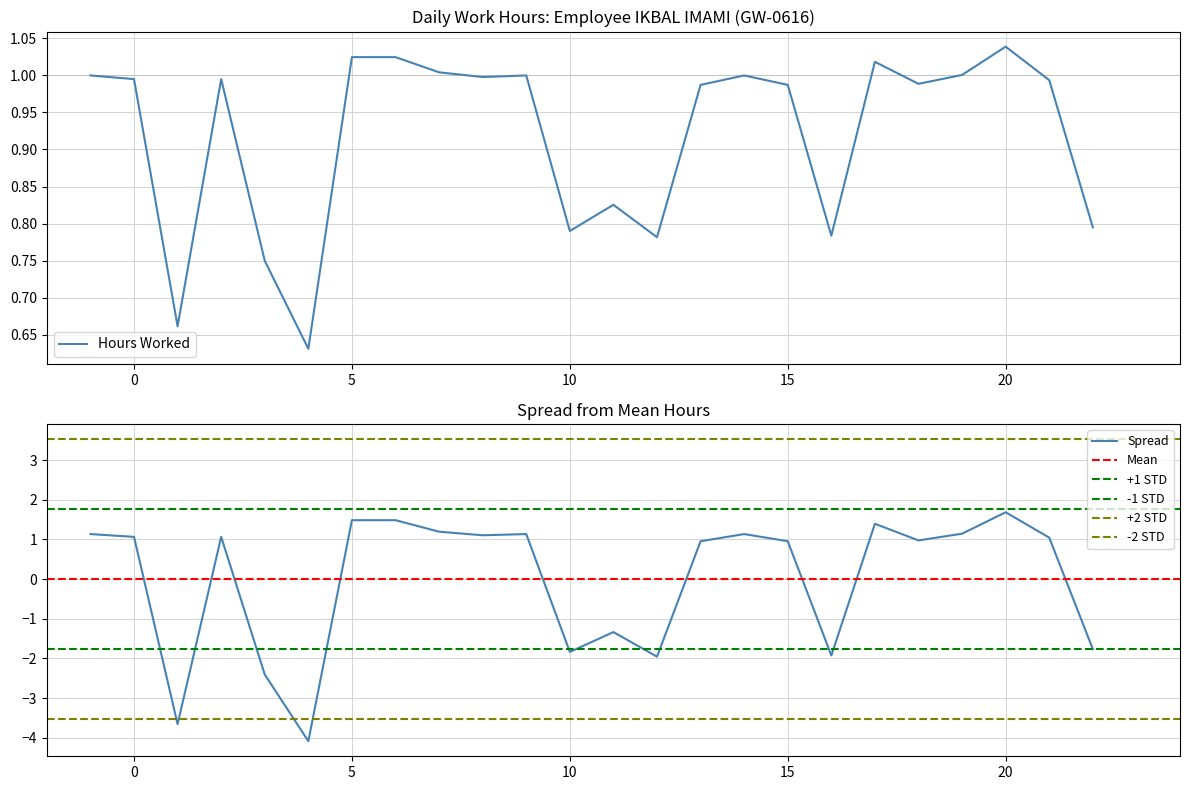

The value of Hours Worked at 0 is 0.5. True or false?

False